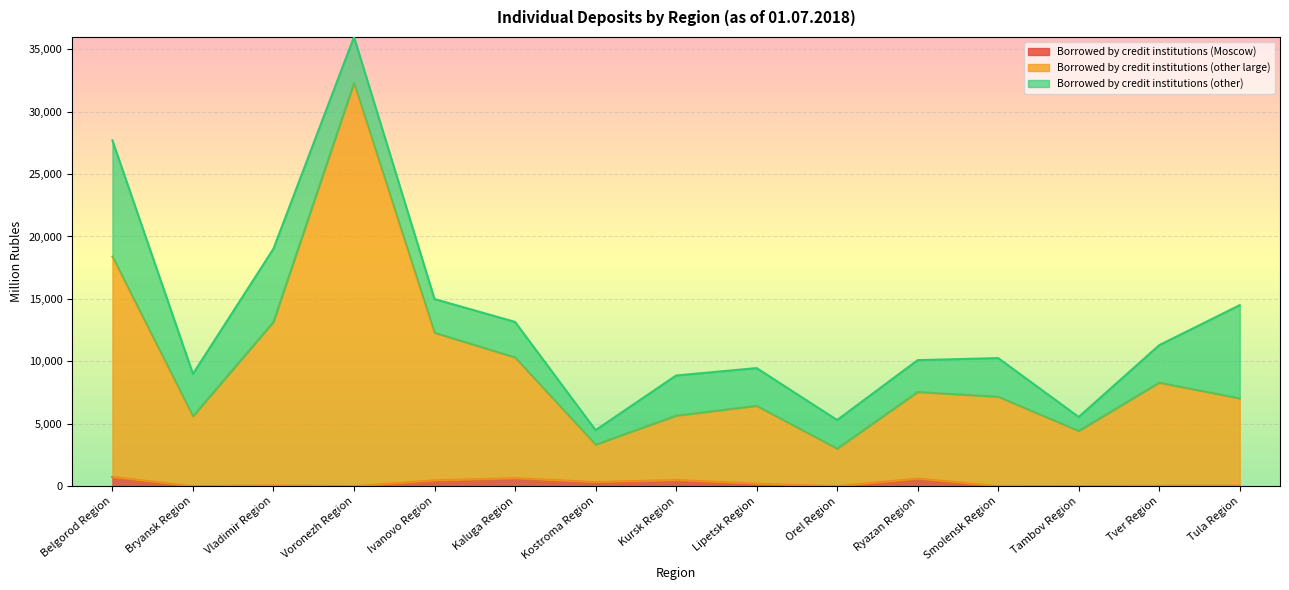

What is the highest value of the Borrowed by credit institutions (Moscow) series?

736